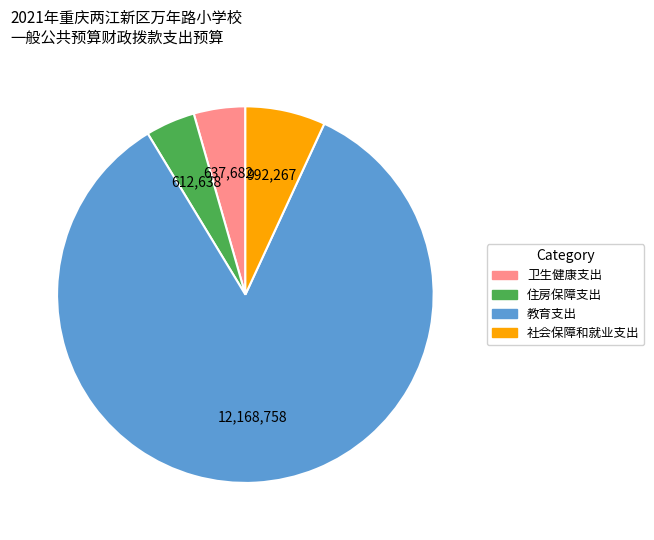

Is it true that 卫生健康支出 is 18% of the pie?

False